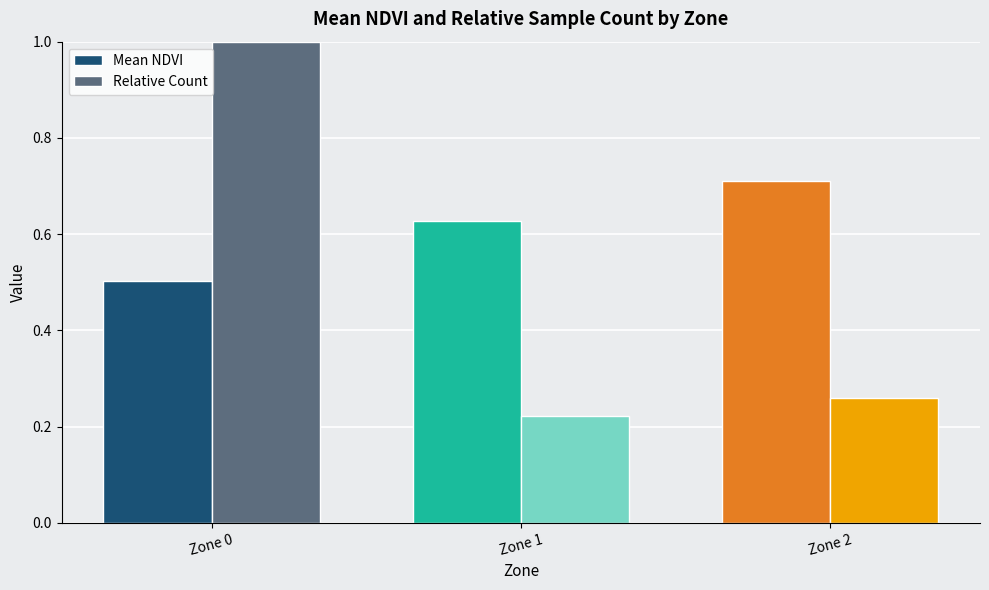

Which category has the highest value in the Relative Count series?

Zone 0